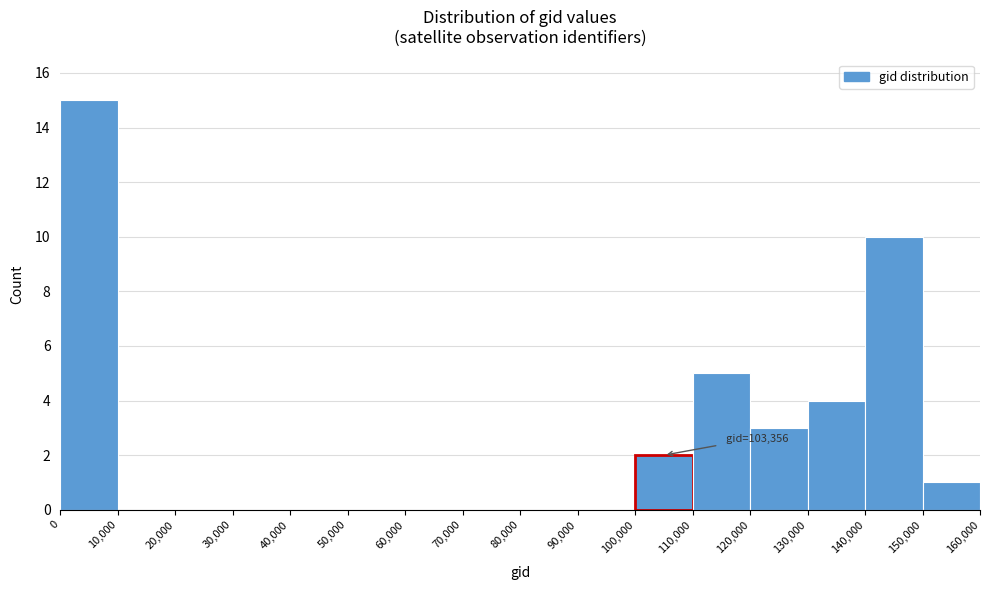

Which range on the x-axis has the tallest bar?

0 to 10,000